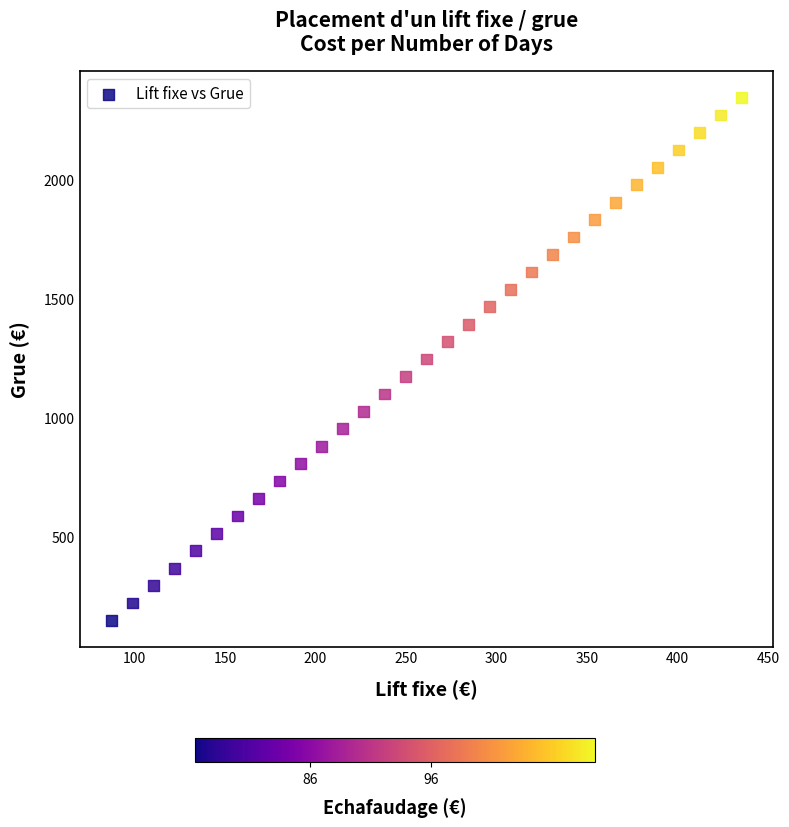

What is the range of X values (max minus min)?

348.6